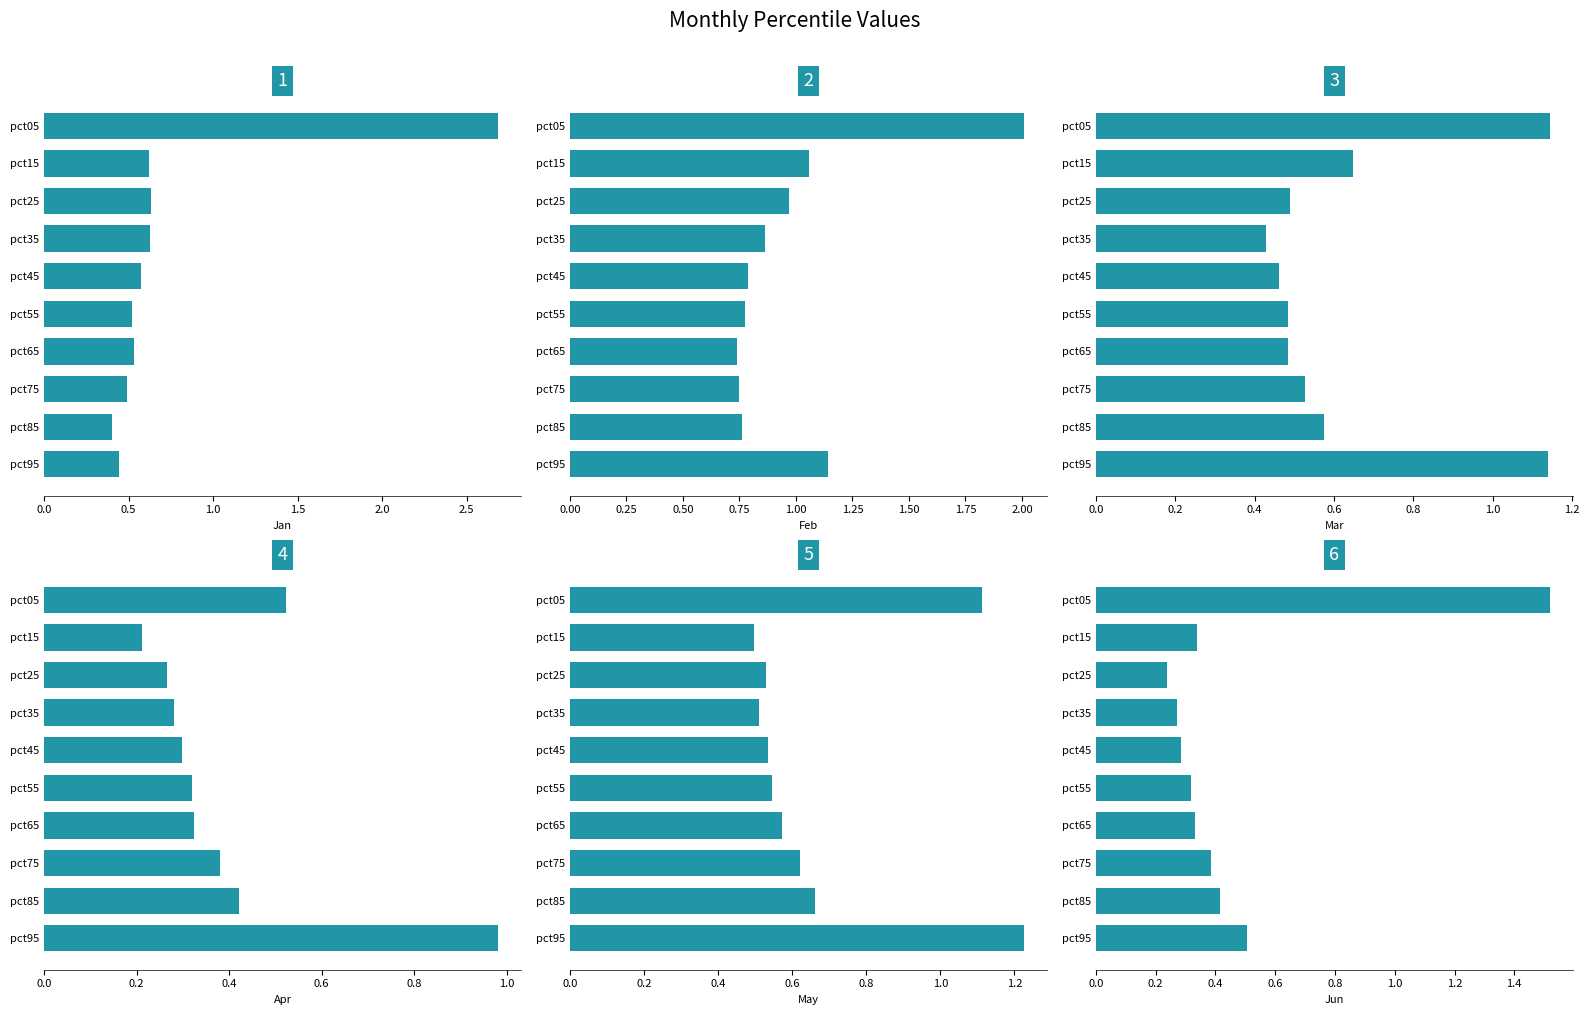

Reading left to right, extract all data points from this chart.

Jan: 2.7	0.6	0.6	0.6	0.6	0.5	0.5	0.5	0.4	0.4
Feb: 2.0	1.1	1.0	0.9	0.8	0.8	0.7	0.7	0.8	1.1
Mar: 1.1	0.6	0.5	0.4	0.5	0.5	0.5	0.5	0.6	1.1
Apr: 0.5	0.2	0.3	0.3	0.3	0.3	0.3	0.4	0.4	1.0
May: 1.1	0.5	0.5	0.5	0.5	0.5	0.6	0.6	0.7	1.2
Jun: 1.5	0.3	0.2	0.3	0.3	0.3	0.3	0.4	0.4	0.5